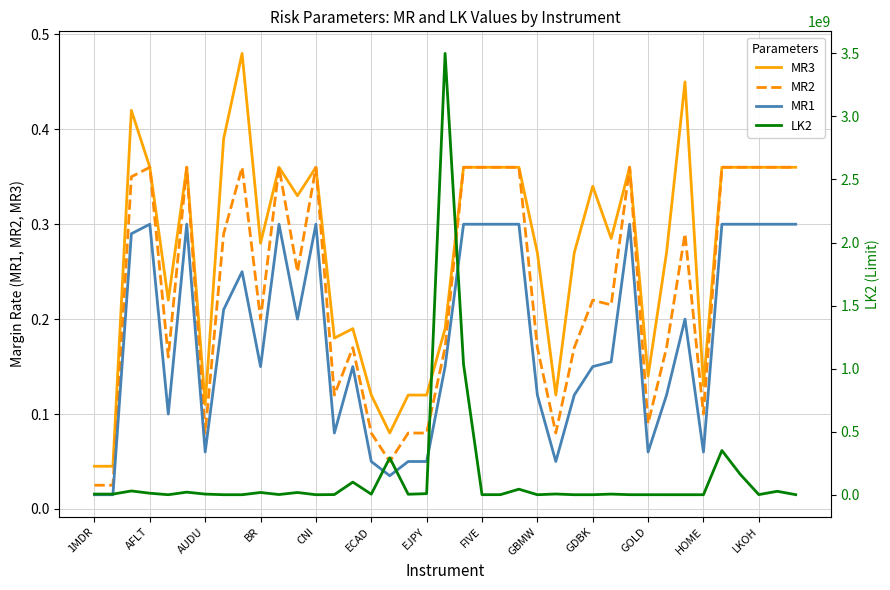

True or false: MR3 and MR1 intersect in this chart.

False